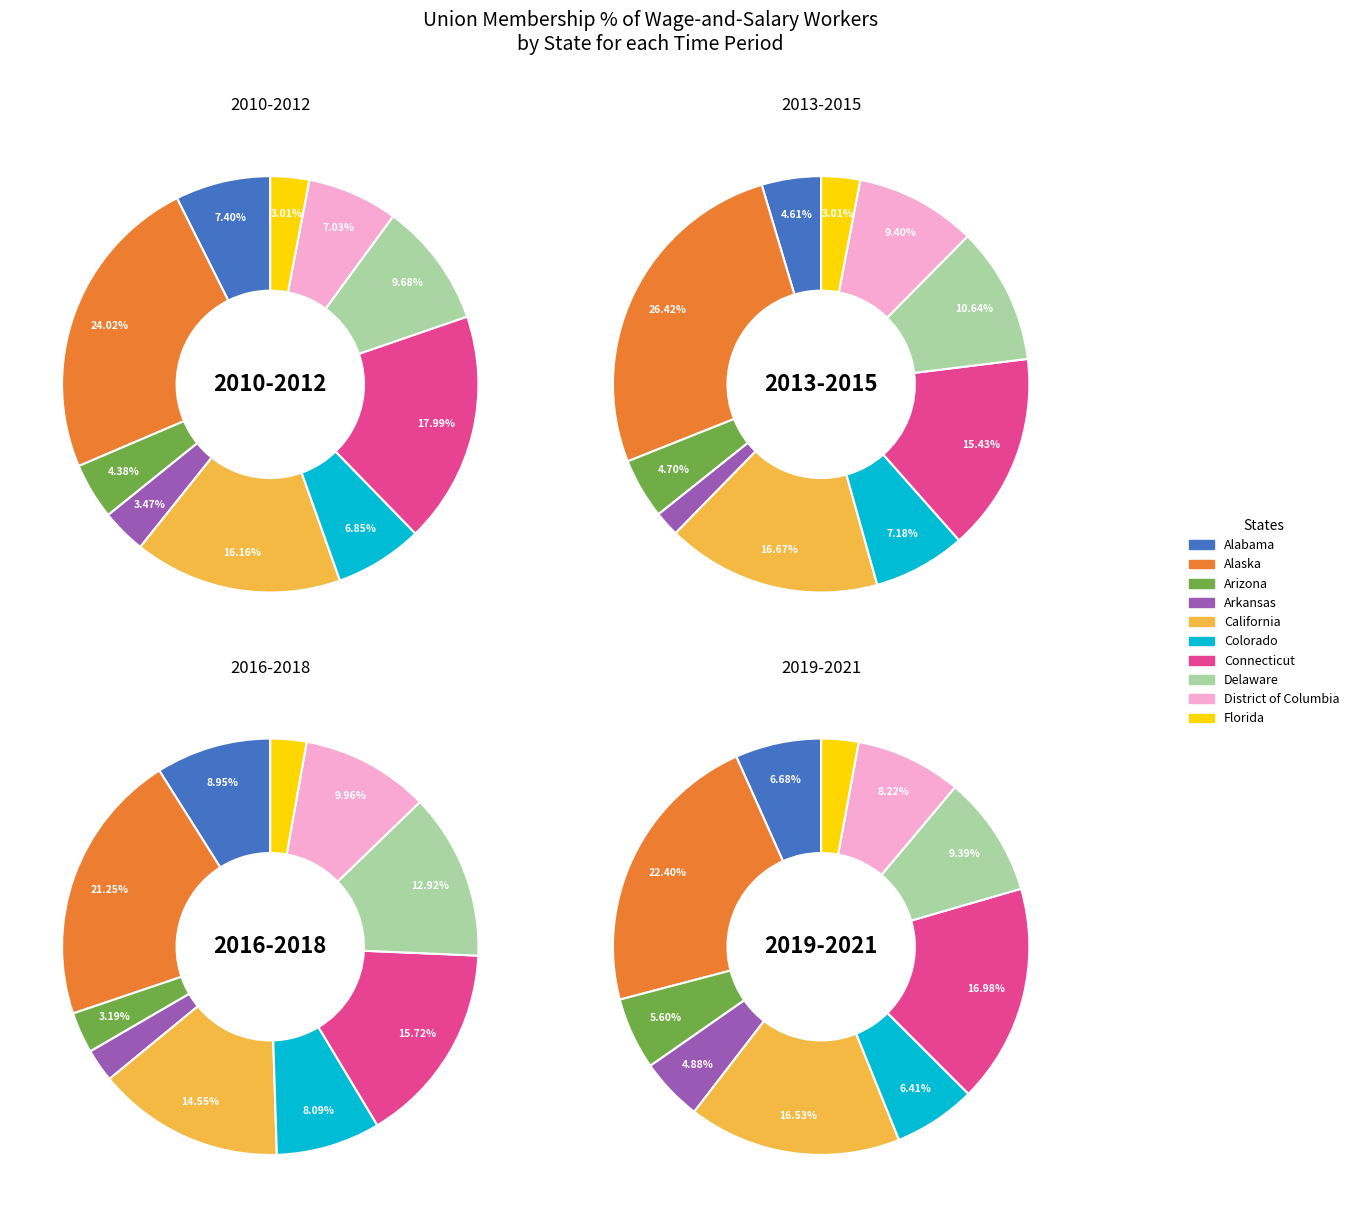

To the nearest percent, what is the combined percentage of Arizona and Alabama?

12%